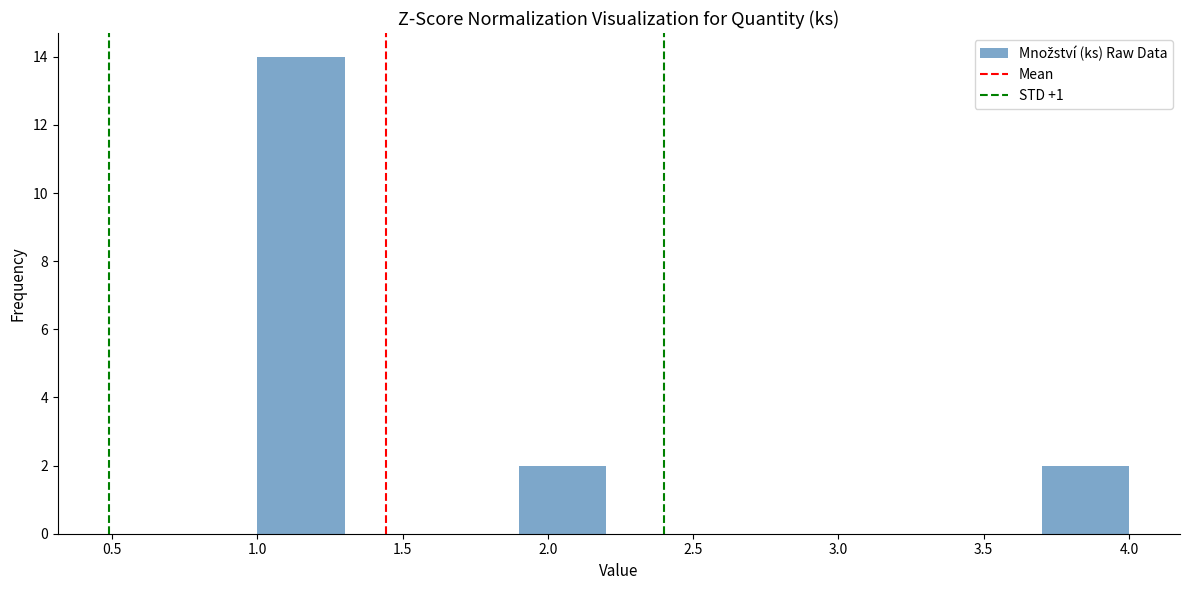

Reading left to right, list every bar in this chart as the range it spans on the x-axis followed by its height. The values are not printed on the chart, so give them approximately, as read against the axis.

1.0 to 1.3: 14
1.3 to 1.6: 0
1.6 to 1.9: 0
1.9 to 2.2: 2
2.2 to 2.5: 0
2.5 to 2.8: 0
2.8 to 3.1: 0
3.1 to 3.4: 0
3.4 to 3.7: 0
3.7 to 4.0: 2